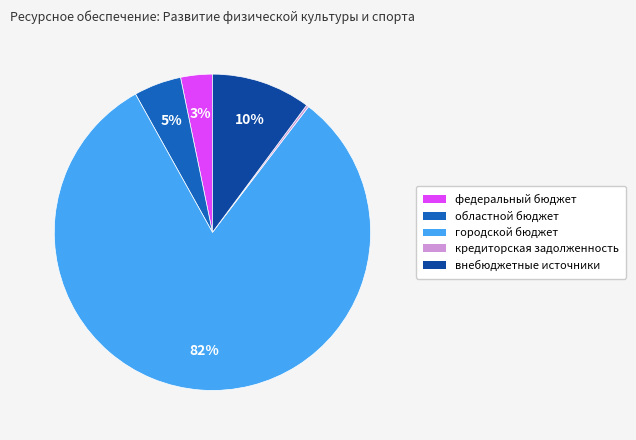

Combined, do федеральный бюджет and областной бюджет account for over 50%?

No